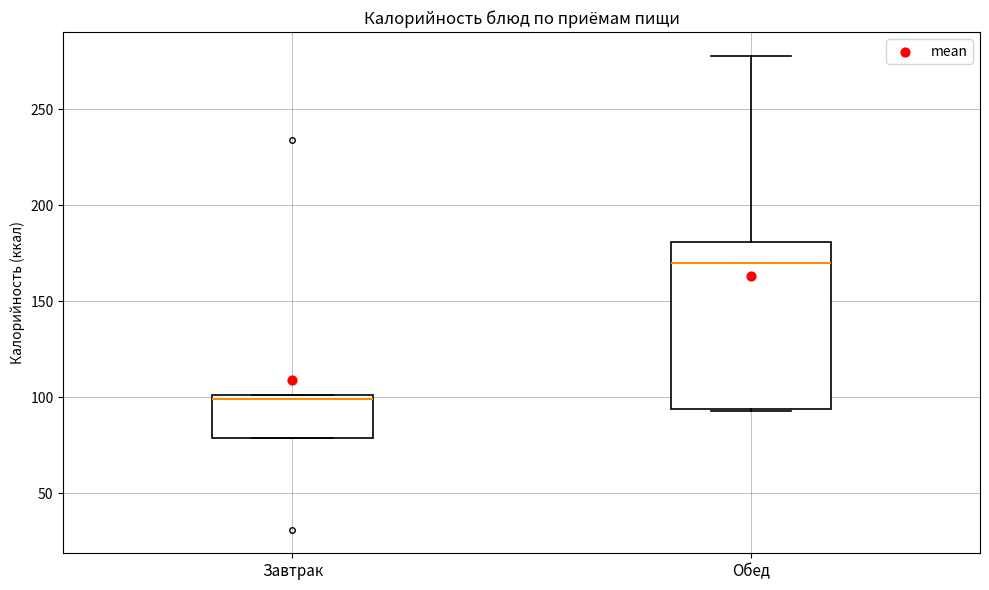

Reading left to right, transcribe this box plot: for each box, give where its median line is, the range the box spans, and where its two whiskers end, as read against the y-axis. The values are not printed on the chart, so give them approximately, as read against the axis.

Завтрак: median 100 (just below the box's upper edge), box 80 to 100, whiskers 80 to 100
Обед: median 170, box 95 to 180, whiskers 95 to 280